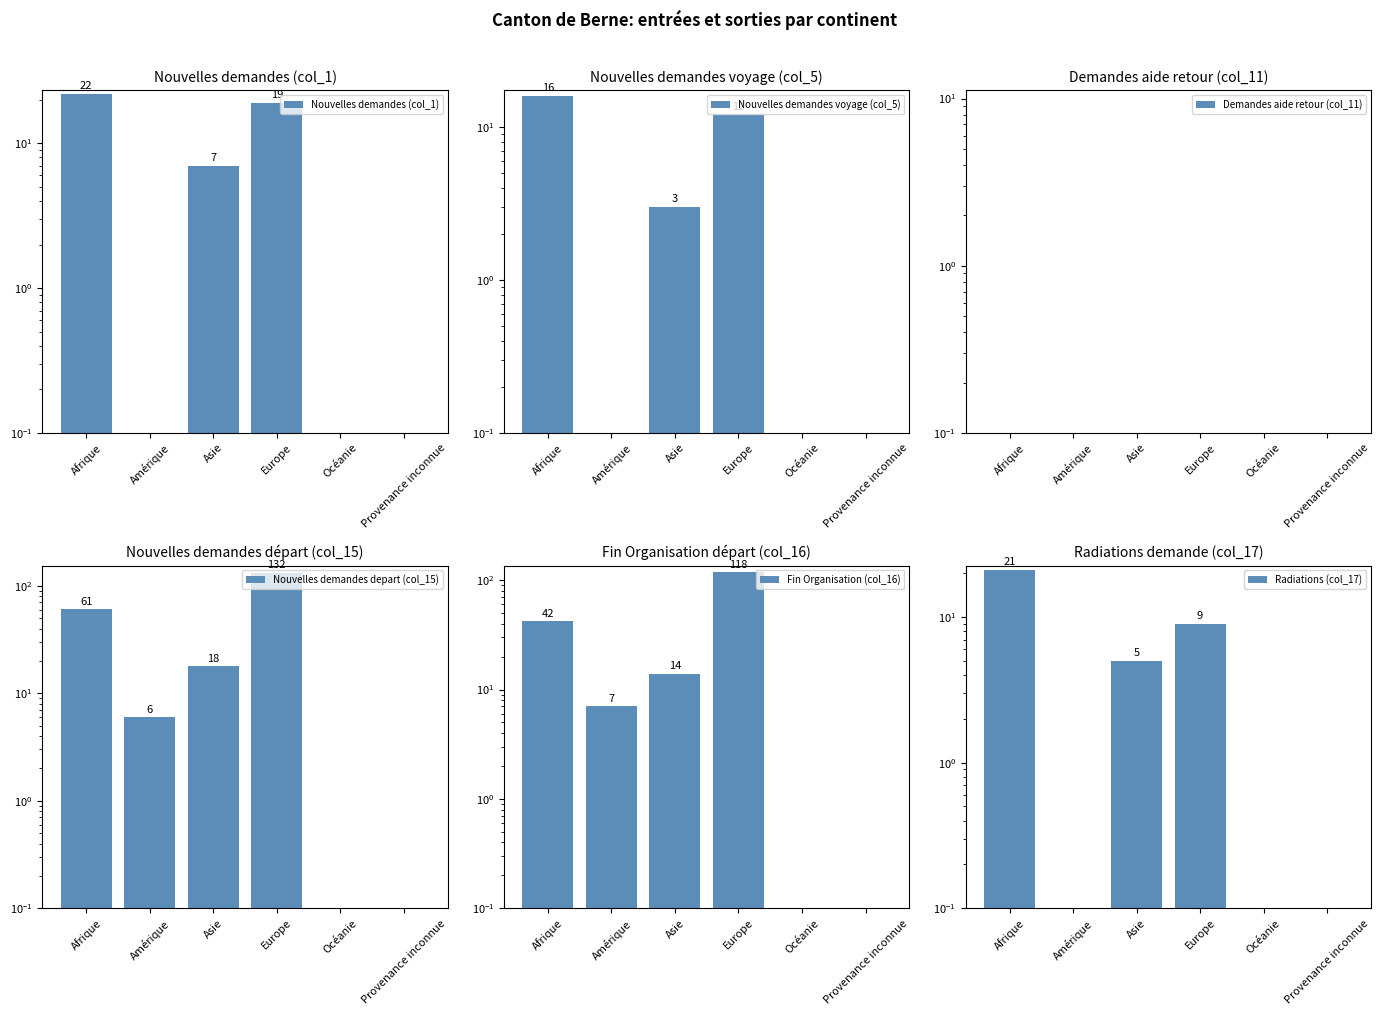

Does the chart contain stacked bars?

No